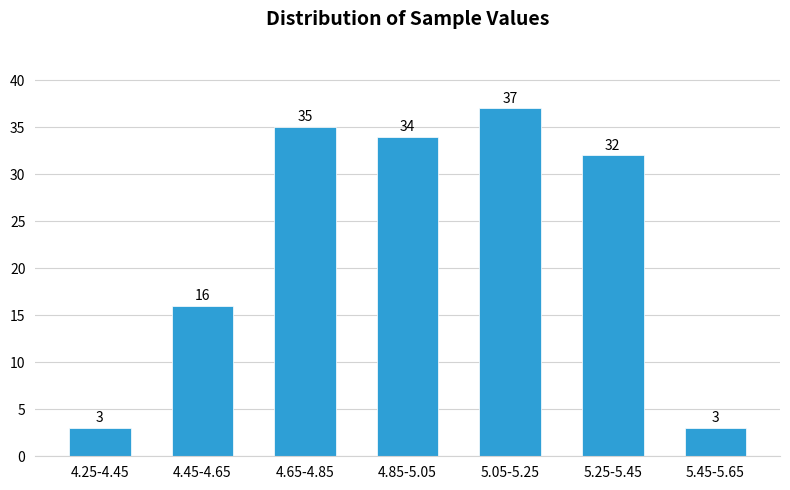

Reading right to left, what are all the values shown in this chart?

3	32	37	34	35	16	3